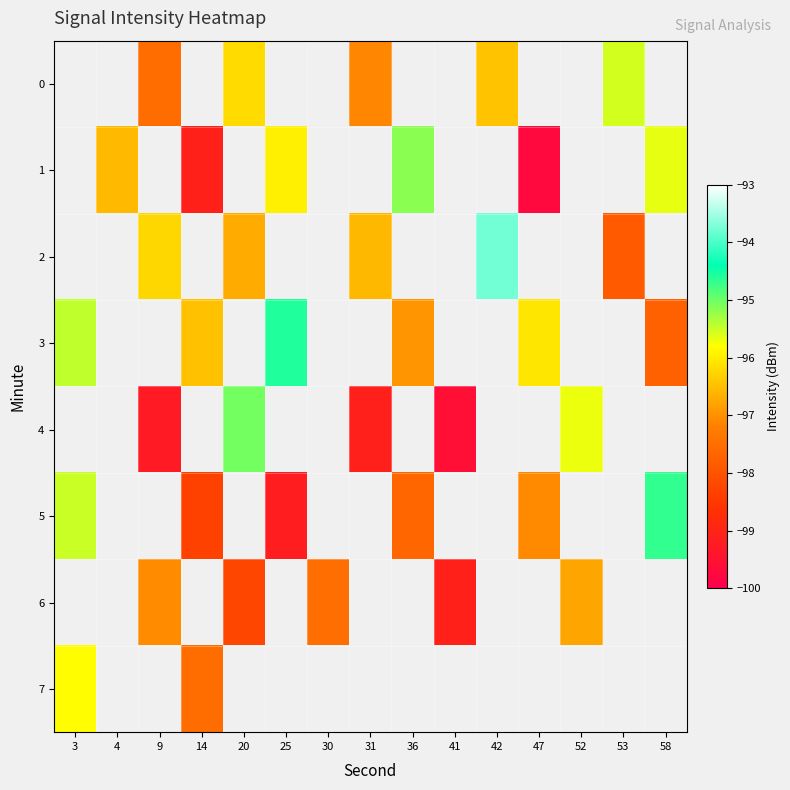

Which has a higher value, 53 or 4?

4